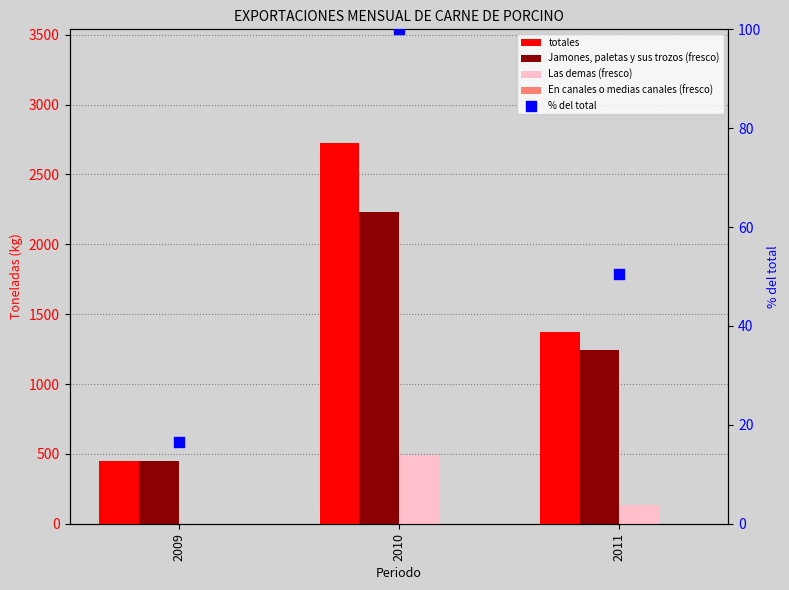

Which series reaches the maximum Y coordinate?

totales